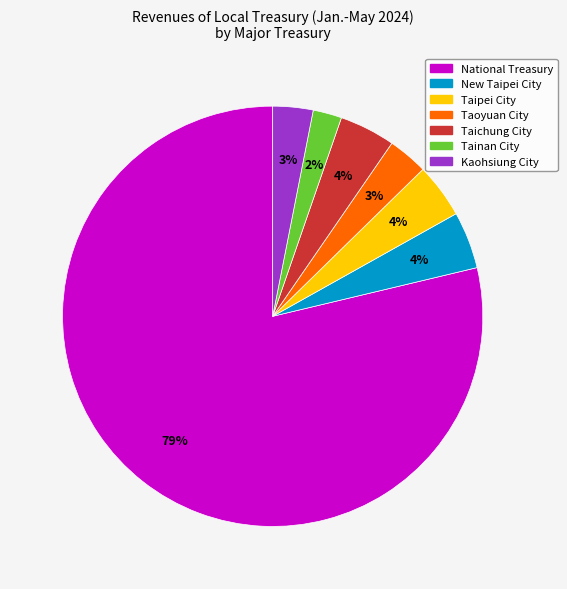

Count the number of slices in the pie.

7